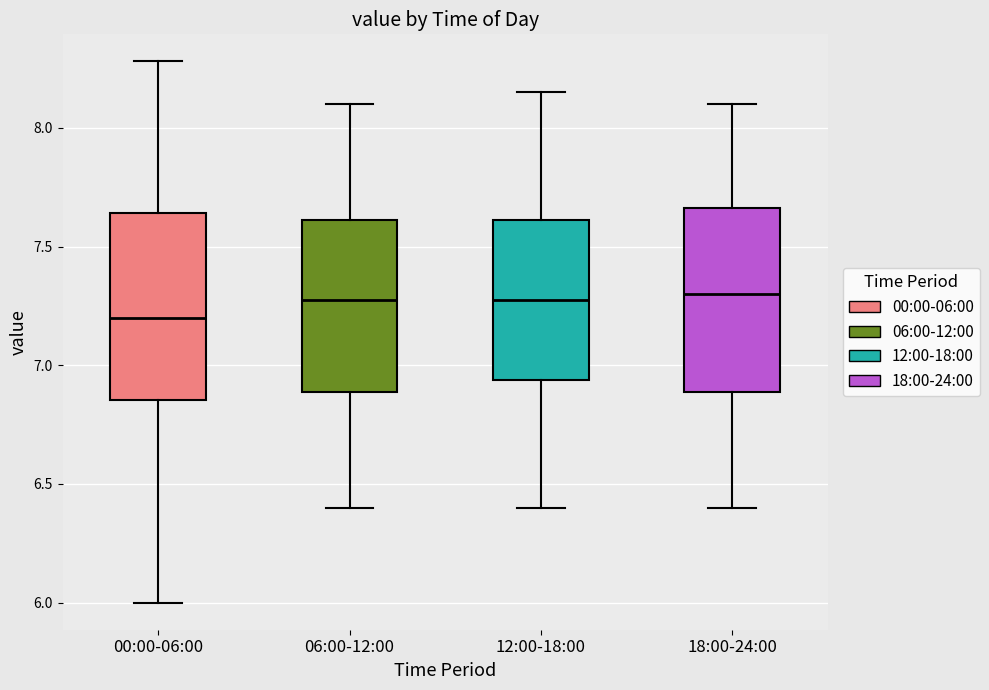

Reading left to right, transcribe this box plot: for each box, give where its median line is, the range the box spans, and where its two whiskers end, as read against the y-axis. The values are not printed on the chart, so give them approximately, as read against the axis.

00:00-06:00: median 7.20, box 6.85 to 7.65, whiskers 6.00 to 8.30
06:00-12:00: median 7.30, box 6.90 to 7.60, whiskers 6.40 to 8.10
12:00-18:00: median 7.30, box 6.95 to 7.60, whiskers 6.40 to 8.15
18:00-24:00: median 7.30, box 6.90 to 7.65, whiskers 6.40 to 8.10